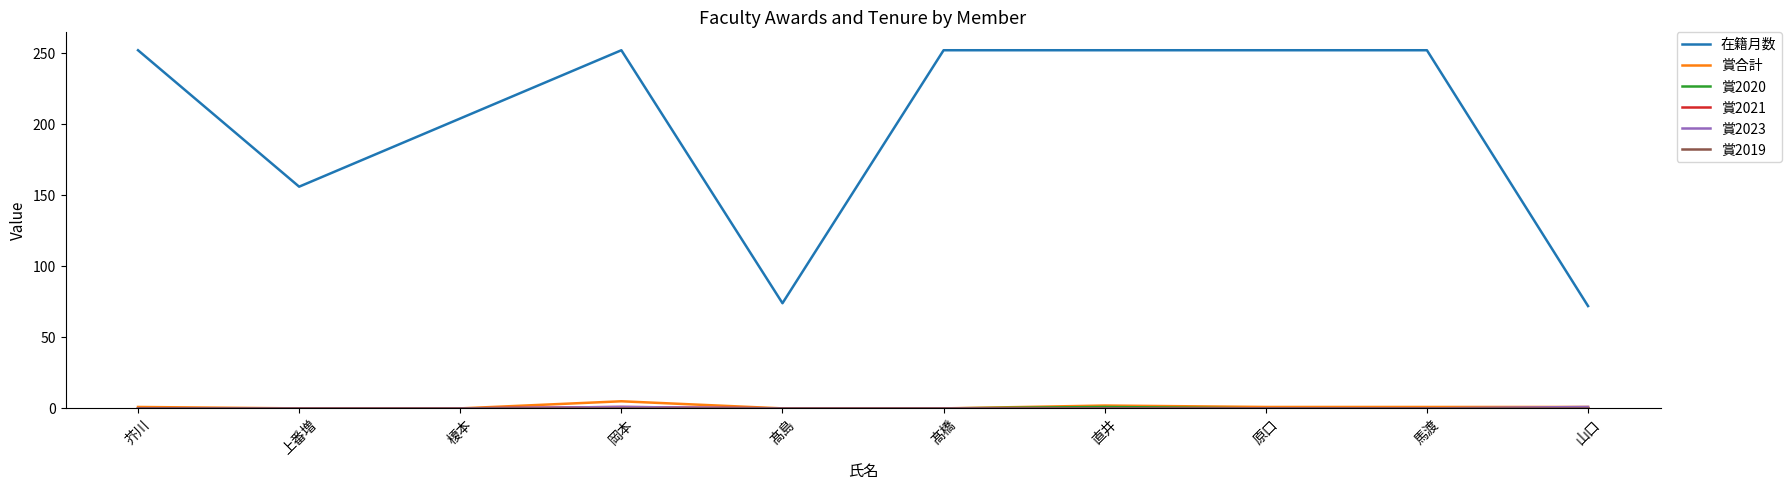

Which series has the largest total across all categories?

在籍月数